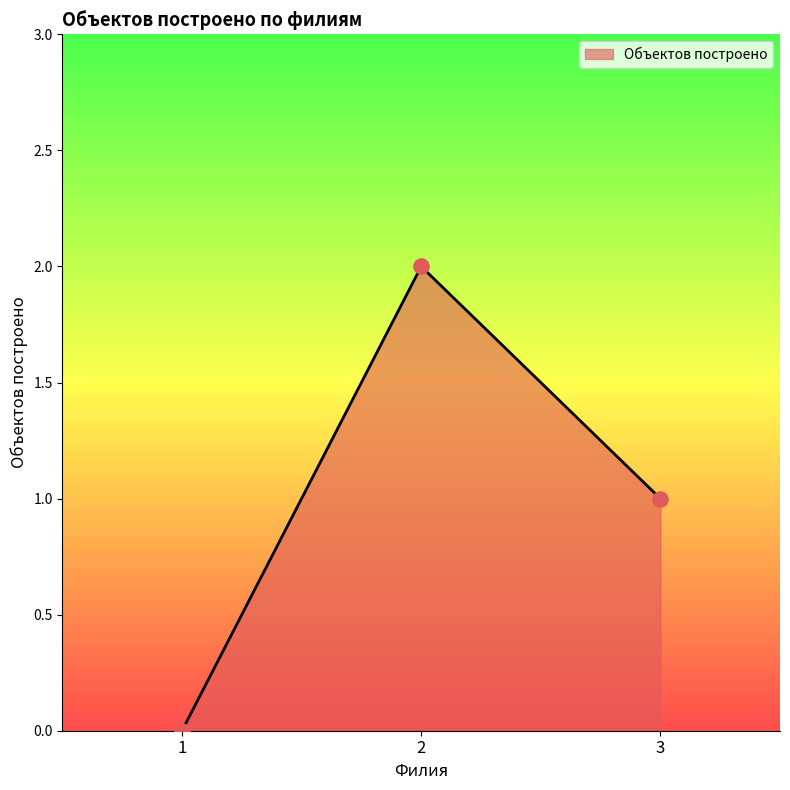

Between 3 and 2, which is larger?

2